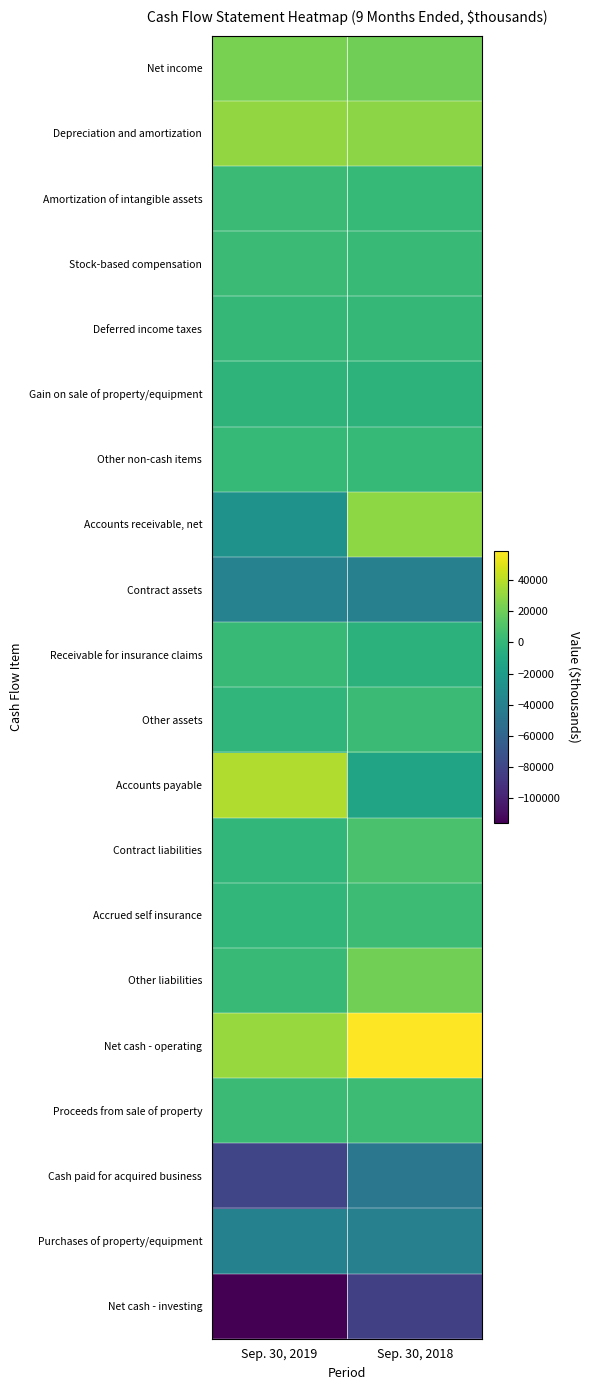

Rank the series by their maximum value, from lowest to highest.

Net cash - investing, Cash paid for acquired business, Purchases of property/equipment, Contract assets, Gain on sale of property/equipment, Deferred income taxes, Other non-cash items, Receivable for insurance claims, Amortization of intangible assets, Other assets, Stock-based compensation, Proceeds from sale of property, Accrued self insurance, Contract liabilities, Other liabilities, Net income, Accounts receivable, net, Depreciation and amortization, Accounts payable, Net cash - operating